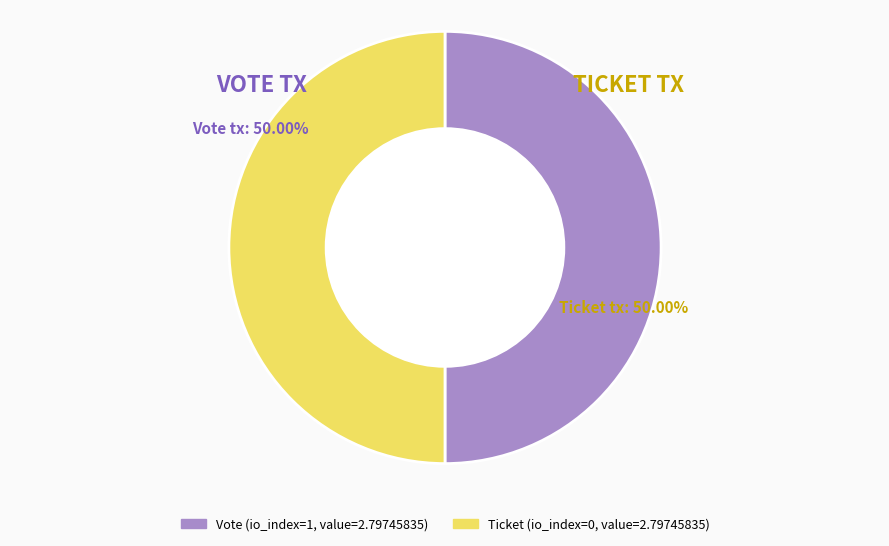

What is the largest slice in the pie chart?

Vote